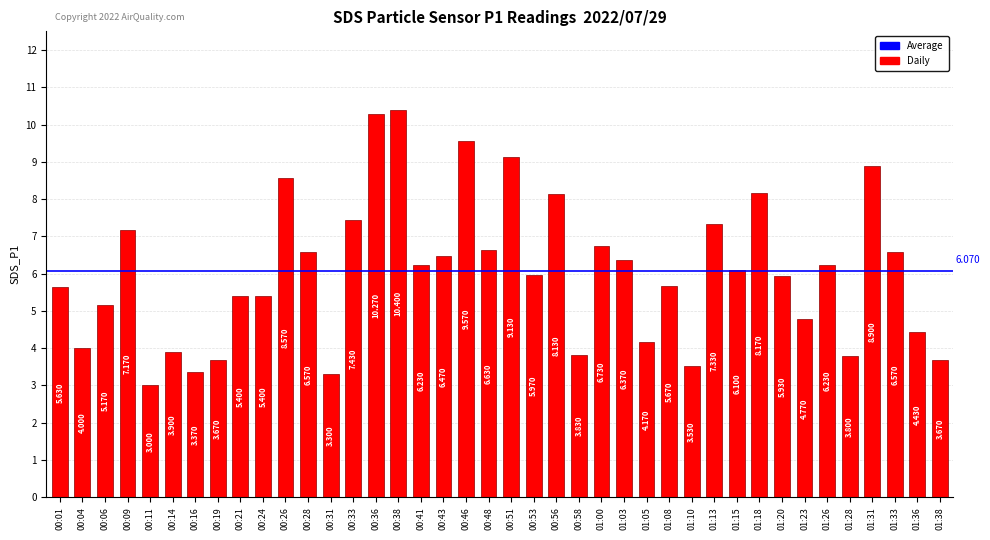

Which category has the lowest value across all series?

00:11